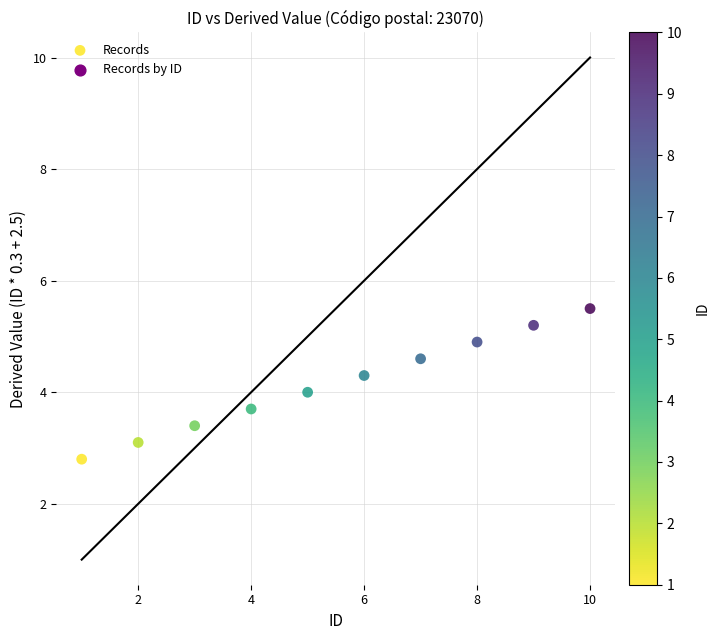

What is the range of Y values (max minus min)?

2.7